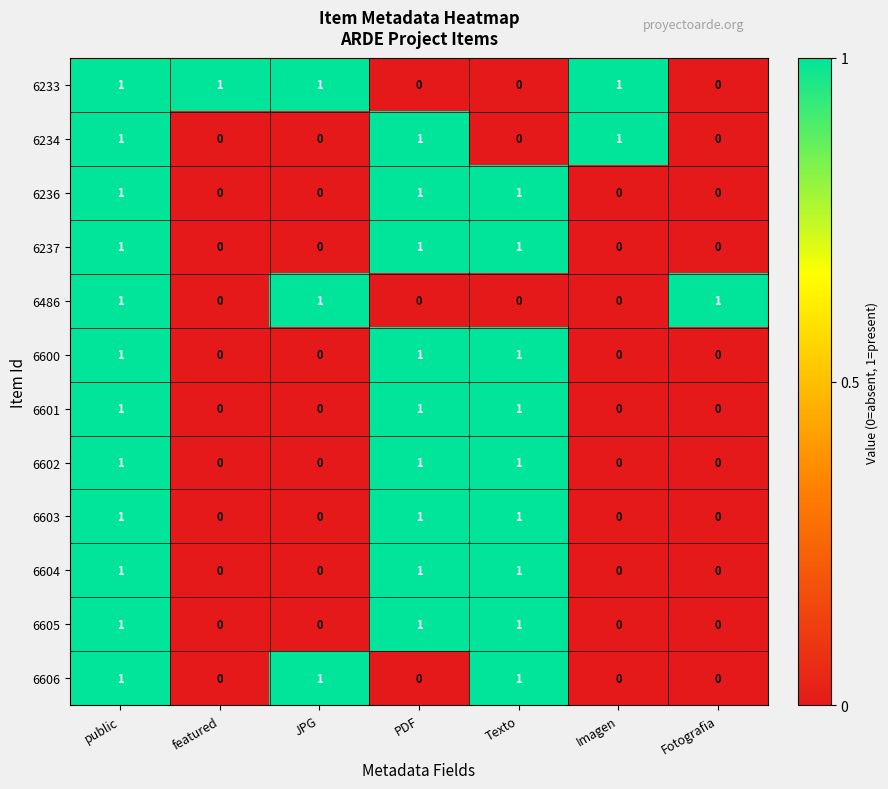

How many 6606 values are between 0 and 1?

7